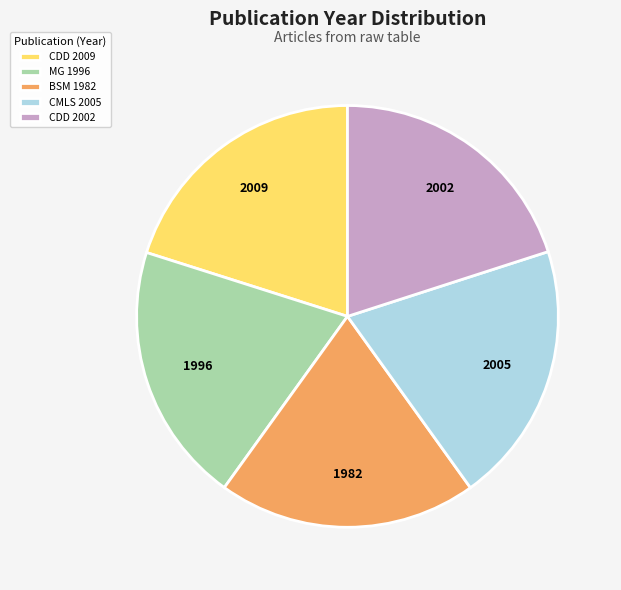

Combined, do BSM 1982 and CDD 2009 account for over 50%?

No